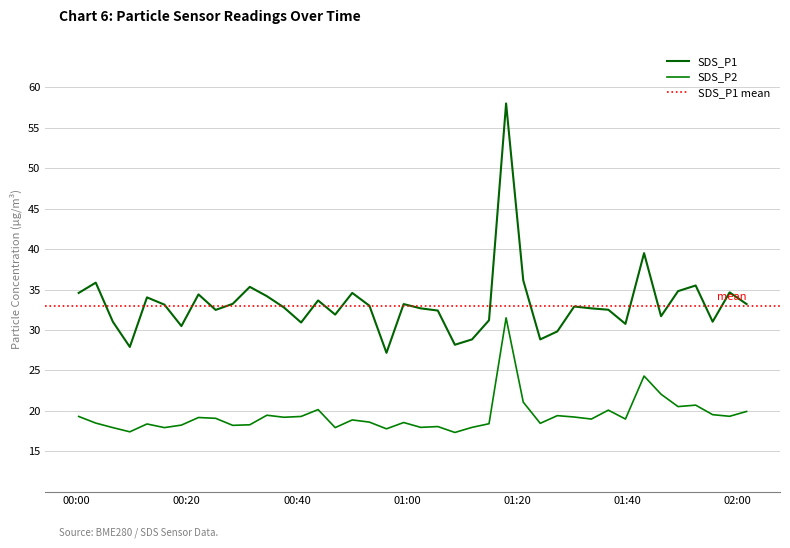

Which series has the widest spread of values?

SDS_P1